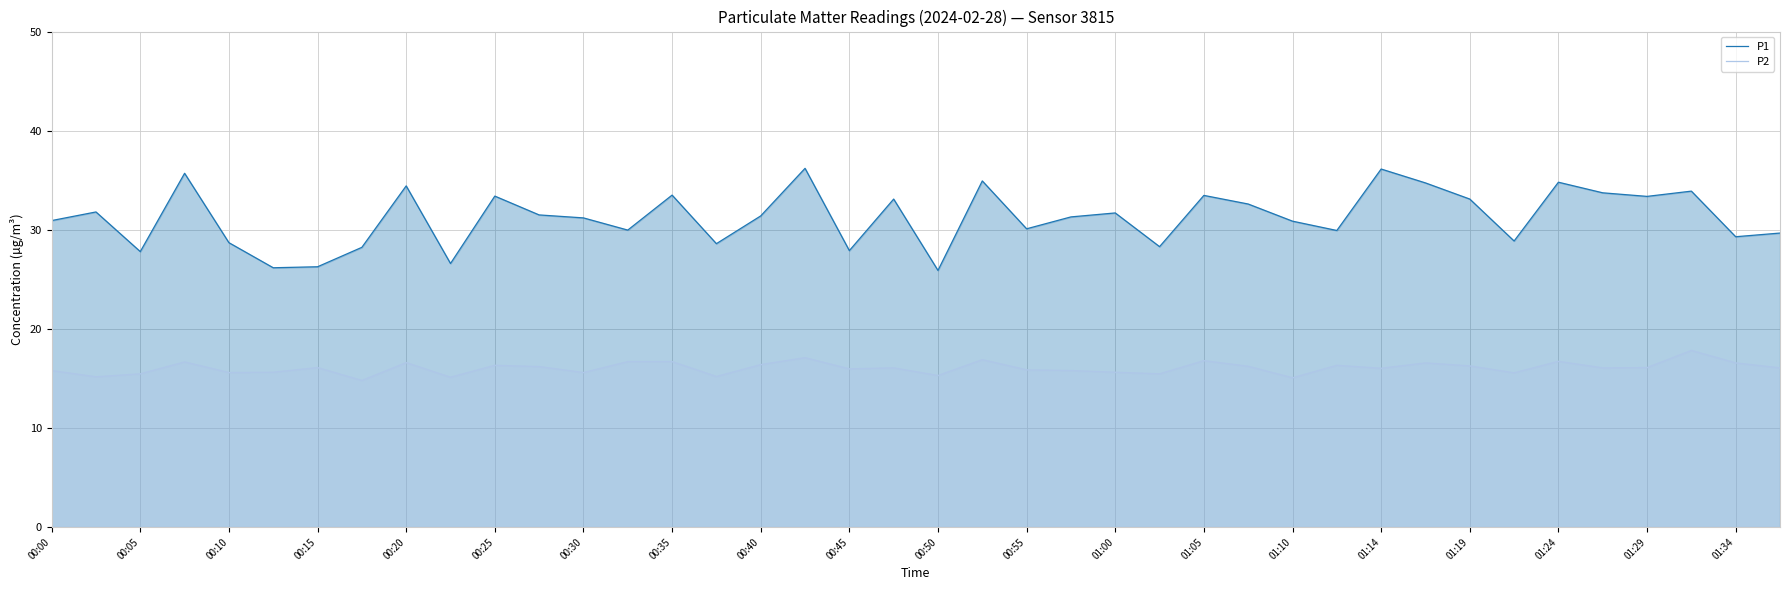

What is the sum of all P1 values?

1250.1